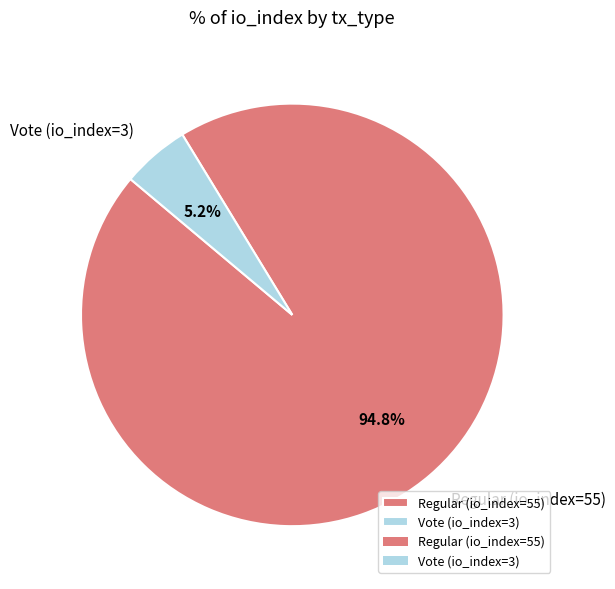

Which category has the smallest portion of the pie?

Vote (io_index=3)